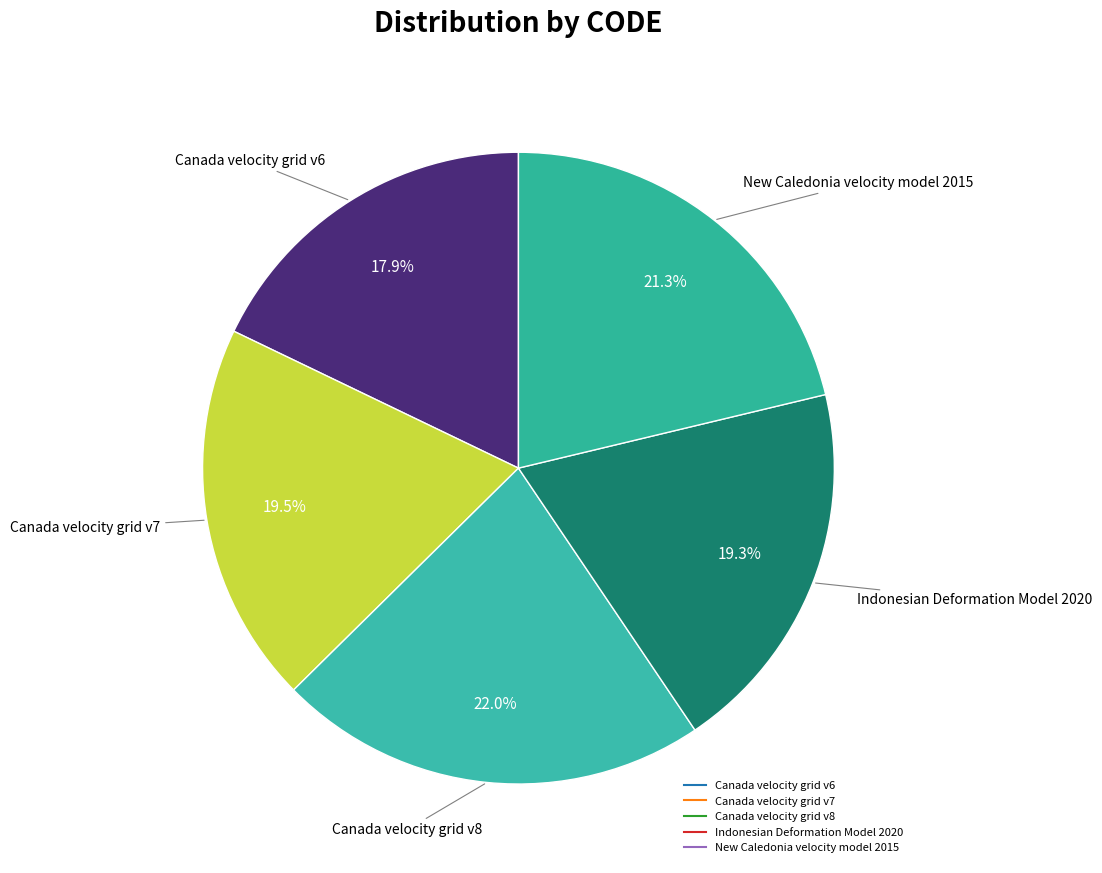

Which category has the biggest portion of the pie?

Canada velocity grid v8